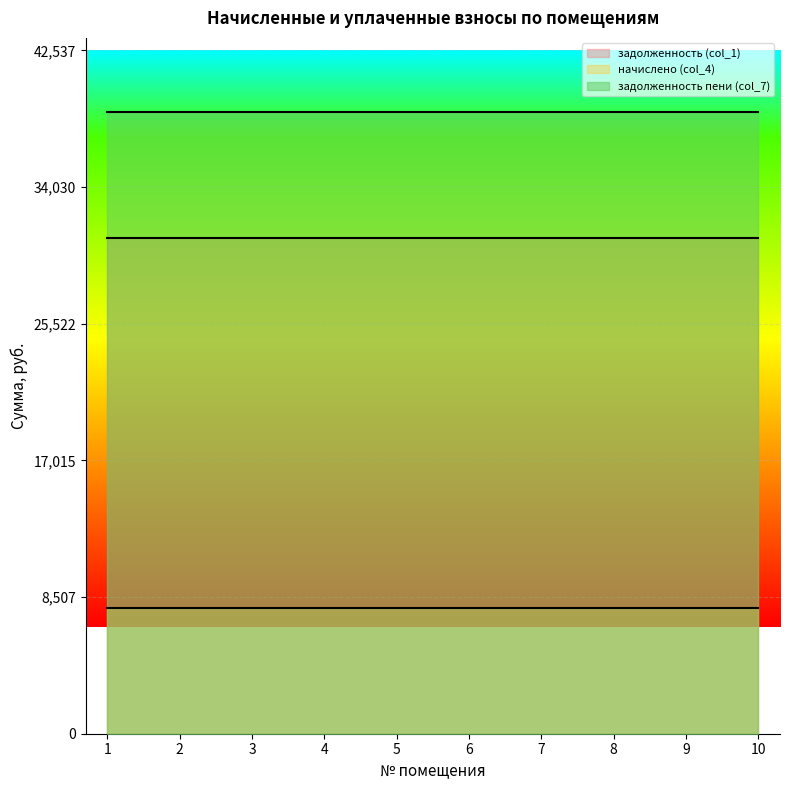

True or false: начислено (col_4) has more than 0 points higher than both neighbors.

False